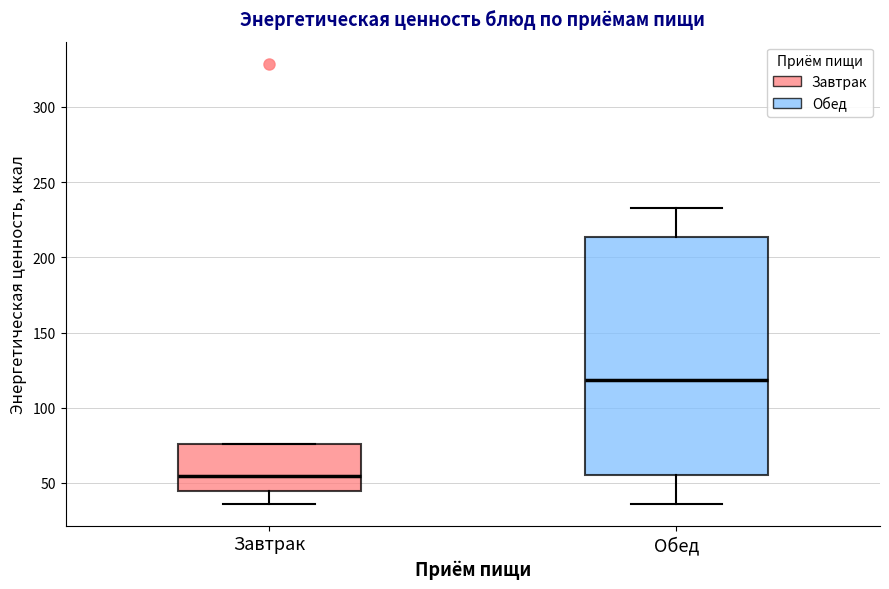

Which box's median line is the lowest?

Завтрак